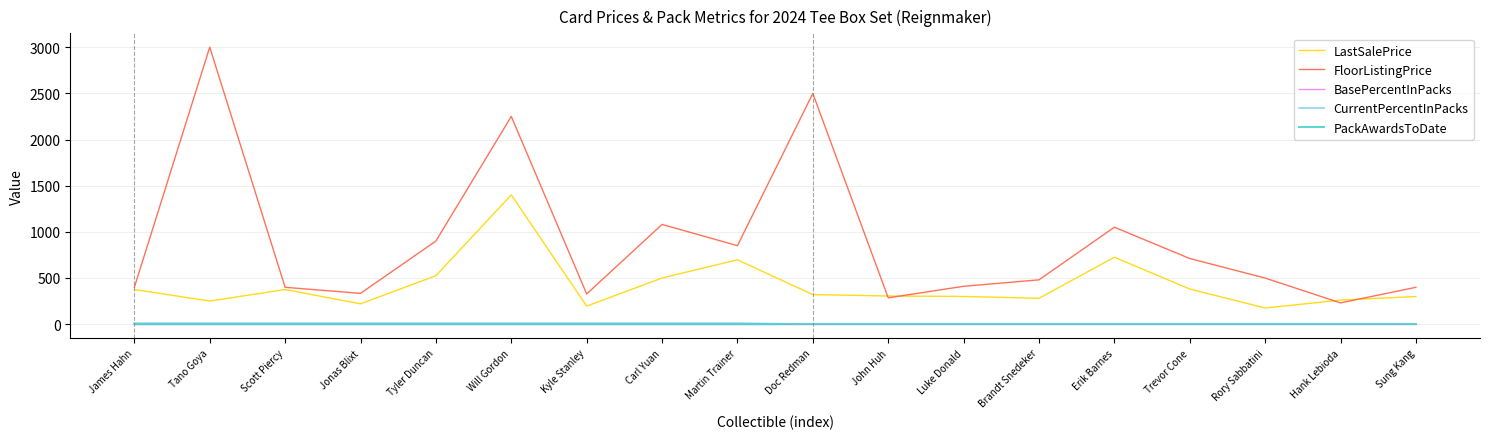

What position from the right is Carl Yuan?

11